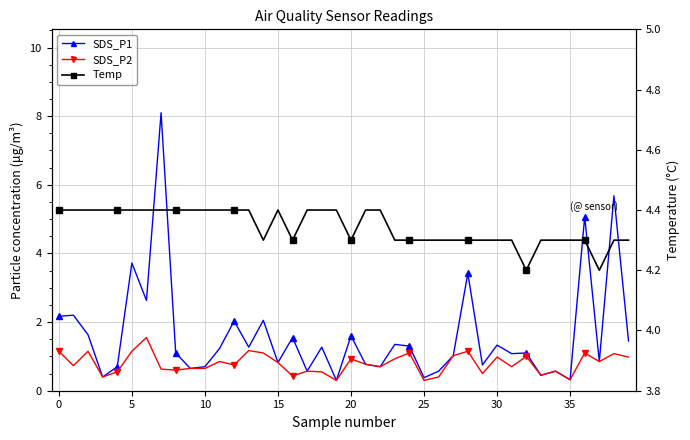

Count the number of categories in the chart.

40